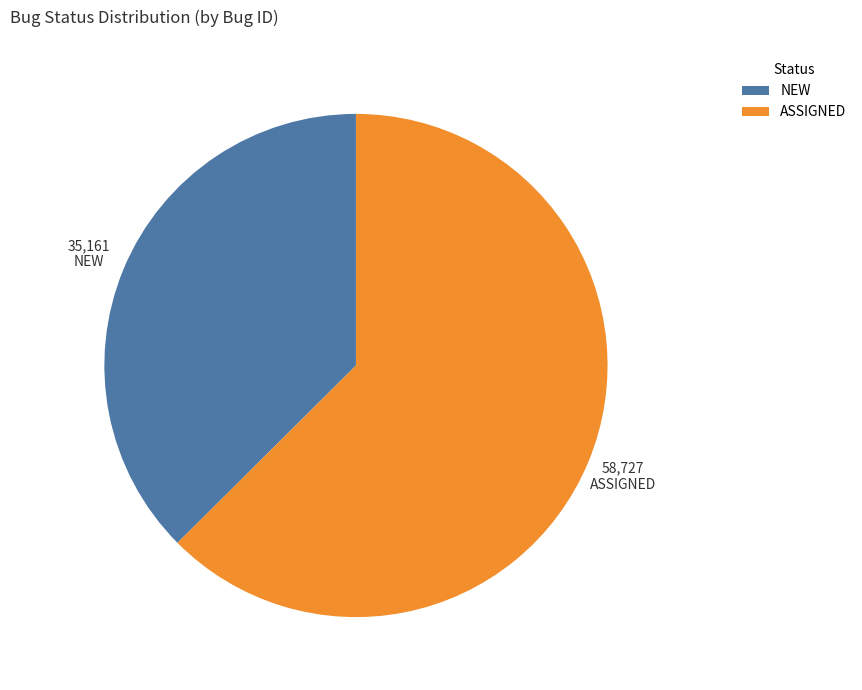

Is there a majority slice in this chart?

Yes